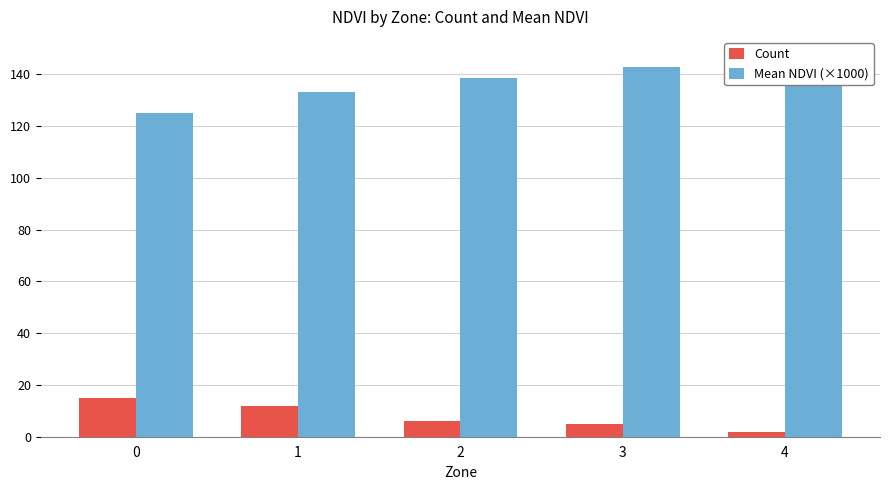

How many bars are there in total?

10